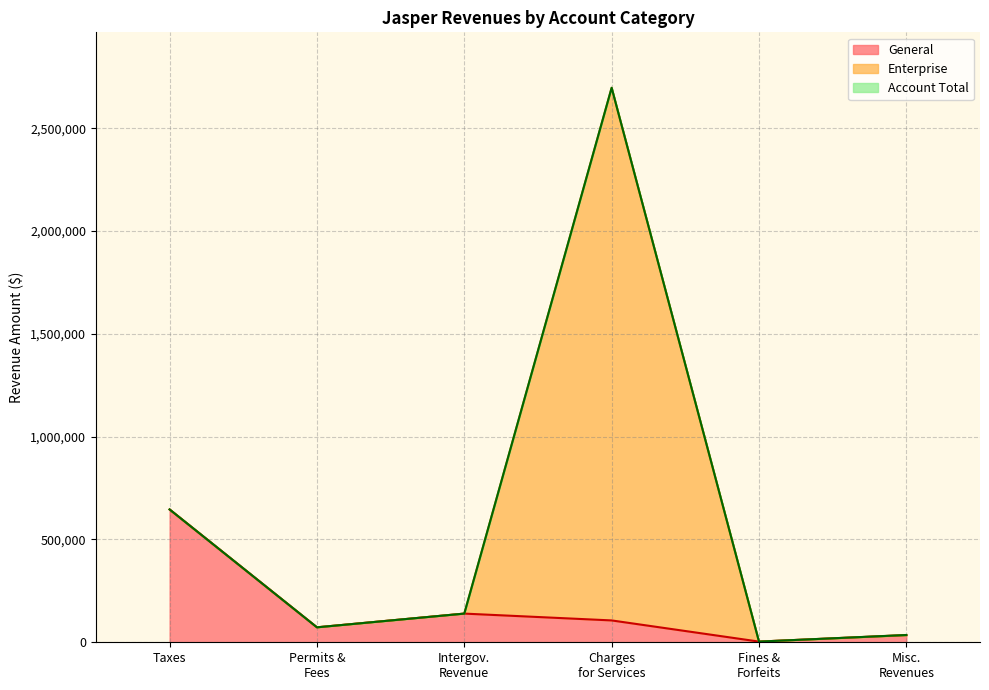

Which category has the highest value in the General series?

Taxes